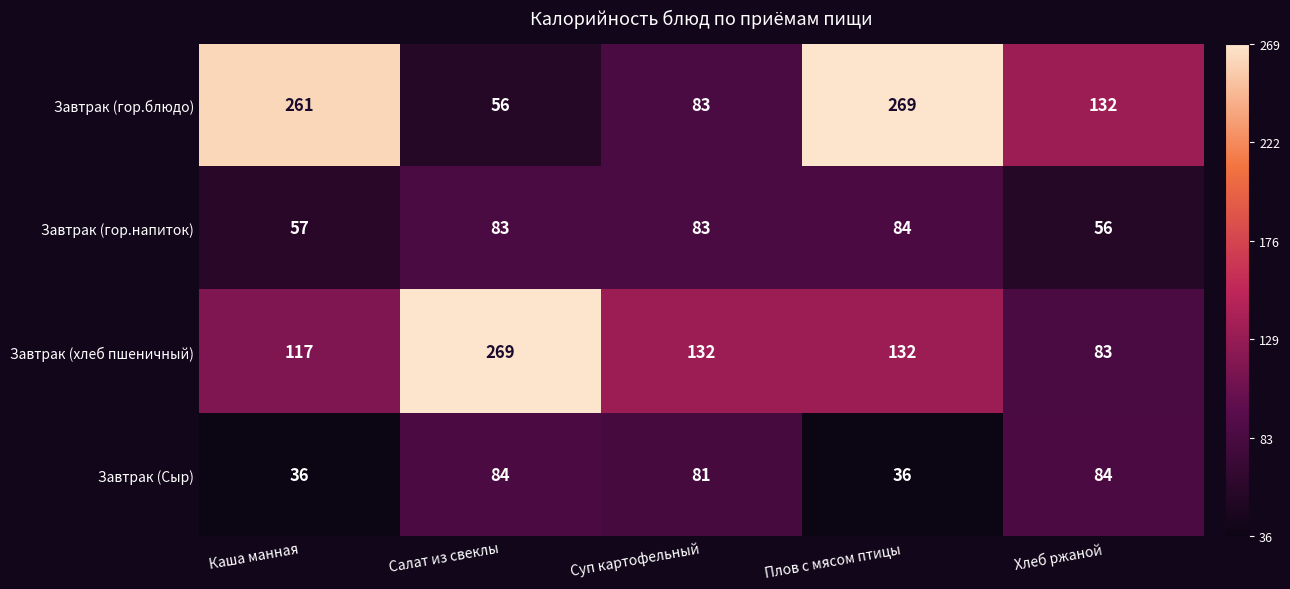

What is the average value of the Завтрак (Сыр) series?

64